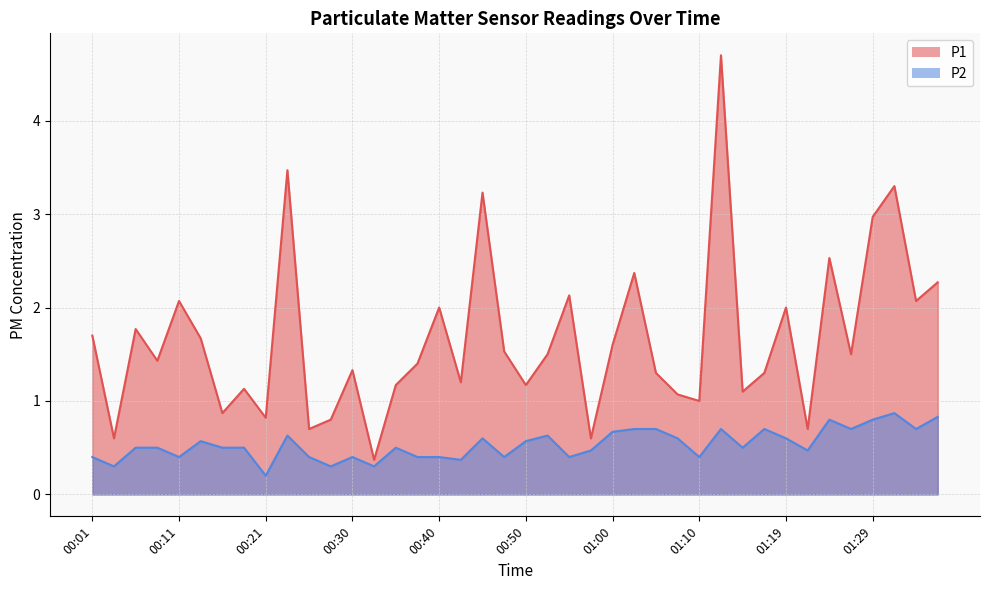

What is the average value of the P1 series?

1.7